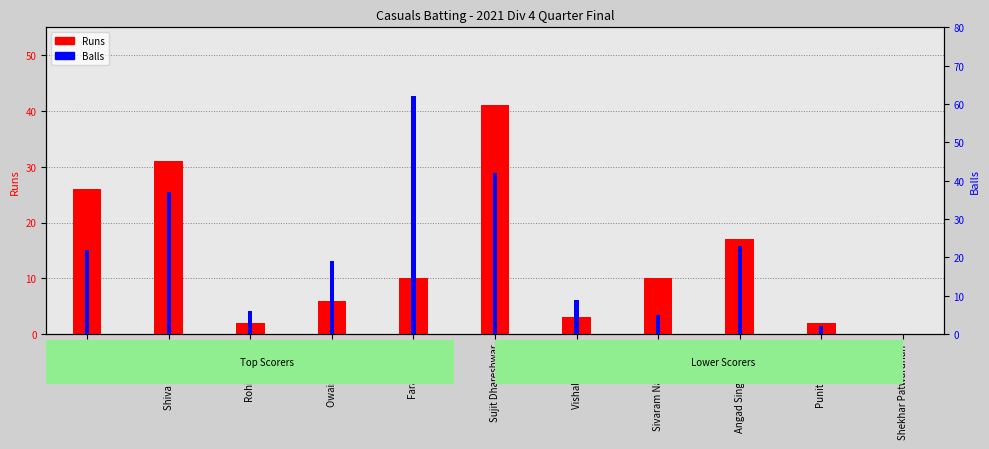

How many bars are there in each group?

2